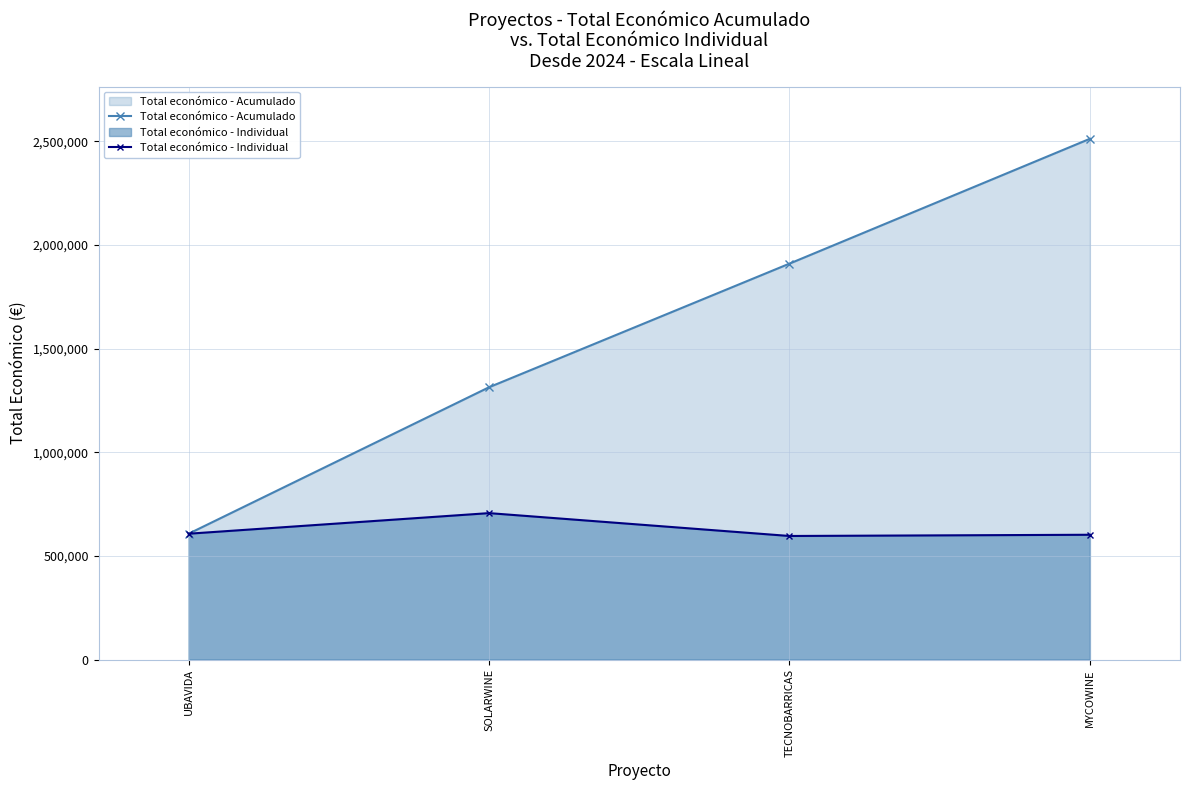

True or false: Total económico - Acumulado and Total económico - Individual cross at least once.

False